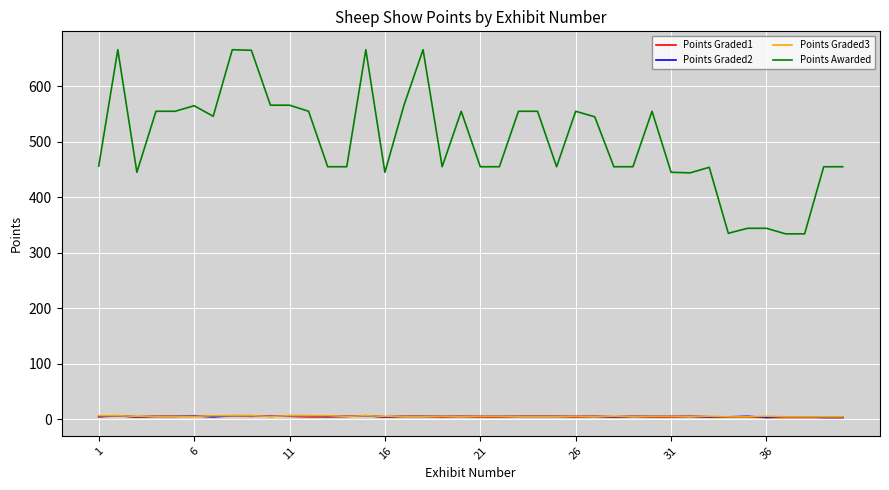

True or false: Points Awarded and Points Graded3 intersect in this chart.

False